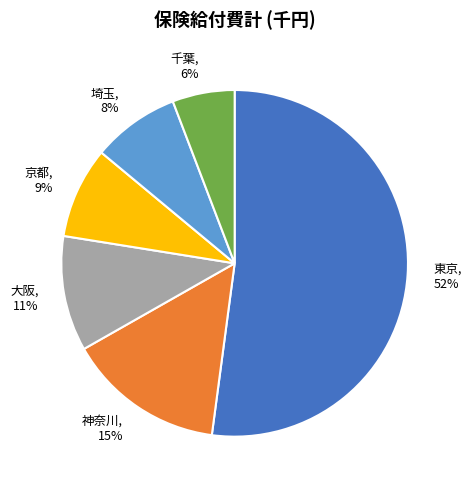

Between 埼玉 and 大阪, which is larger?

大阪